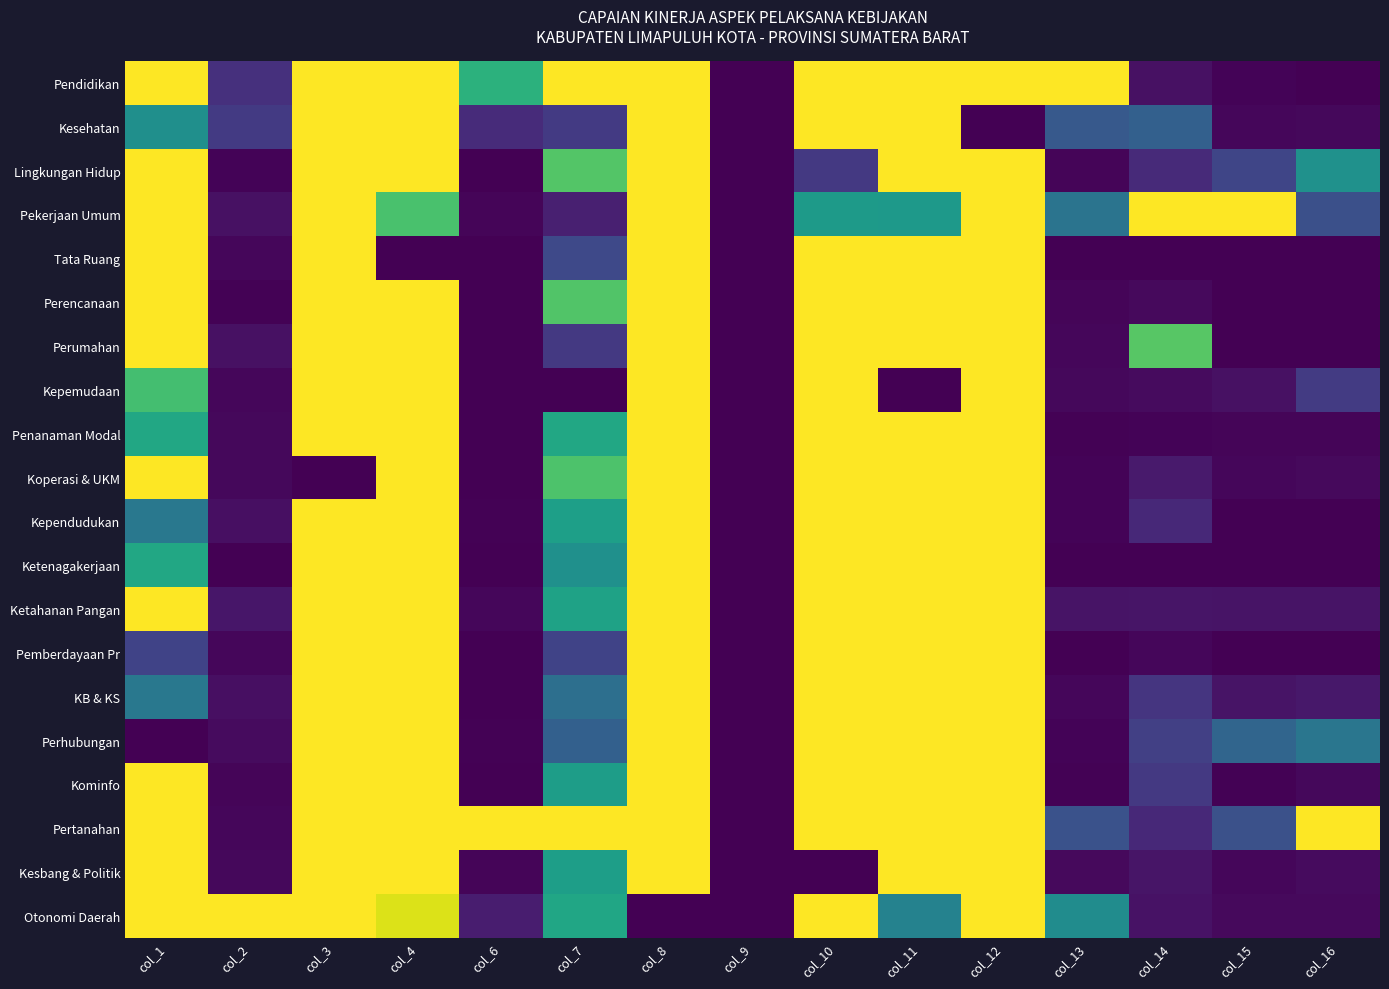

Reading left to right, list all the values displayed in this chart.

Pendidikan: col_1=1.0	col_2=0.1	col_3=1.0	col_4=1.0	col_6=0.6	col_7=1.0	col_8=1.0	col_9=0.0	col_10=1.0	col_11=1.0	col_12=1.0	col_13=1.0	col_14=0.0	col_15=0.0	col_16=0.0
Kesehatan: col_1=0.5	col_2=0.2	col_3=1.0	col_4=1.0	col_6=0.1	col_7=0.2	col_8=1.0	col_9=0.0	col_10=1.0	col_11=1.0	col_12=0.0	col_13=0.3	col_14=0.3	col_15=0.0	col_16=0.0
Lingkungan Hidup: col_1=1.0	col_2=0.0	col_3=1.0	col_4=1.0	col_6=0.0	col_7=0.7	col_8=1.0	col_9=0.0	col_10=0.2	col_11=1.0	col_12=1.0	col_13=0.0	col_14=0.1	col_15=0.2	col_16=0.5
Pekerjaan Umum: col_1=1.0	col_2=0.0	col_3=1.0	col_4=0.7	col_6=0.0	col_7=0.1	col_8=1.0	col_9=0.0	col_10=0.5	col_11=0.5	col_12=1.0	col_13=0.4	col_14=1.0	col_15=1.0	col_16=0.2
Tata Ruang: col_1=1.0	col_2=0.0	col_3=1.0	col_4=0.0	col_6=0.0	col_7=0.2	col_8=1.0	col_9=0.0	col_10=1.0	col_11=1.0	col_12=1.0	col_13=0.0	col_14=0.0	col_15=0.0	col_16=0.0
Perencanaan: col_1=1.0	col_2=0.0	col_3=1.0	col_4=1.0	col_6=0.0	col_7=0.7	col_8=1.0	col_9=0.0	col_10=1.0	col_11=1.0	col_12=1.0	col_13=0.0	col_14=0.0	col_15=0.0	col_16=0.0
Perumahan: col_1=1.0	col_2=0.0	col_3=1.0	col_4=1.0	col_6=0.0	col_7=0.2	col_8=1.0	col_9=0.0	col_10=1.0	col_11=1.0	col_12=1.0	col_13=0.0	col_14=0.7	col_15=0.0	col_16=0.0
Kepemudaan: col_1=0.7	col_2=0.0	col_3=1.0	col_4=1.0	col_6=0.0	col_7=0.0	col_8=1.0	col_9=0.0	col_10=1.0	col_11=0.0	col_12=1.0	col_13=0.0	col_14=0.0	col_15=0.0	col_16=0.2
Penanaman Modal: col_1=0.6	col_2=0.0	col_3=1.0	col_4=1.0	col_6=0.0	col_7=0.6	col_8=1.0	col_9=0.0	col_10=1.0	col_11=1.0	col_12=1.0	col_13=0.0	col_14=0.0	col_15=0.0	col_16=0.0
Koperasi & UKM: col_1=1.0	col_2=0.0	col_3=0.0	col_4=1.0	col_6=0.0	col_7=0.7	col_8=1.0	col_9=0.0	col_10=1.0	col_11=1.0	col_12=1.0	col_13=0.0	col_14=0.1	col_15=0.0	col_16=0.0
Kependudukan: col_1=0.4	col_2=0.0	col_3=1.0	col_4=1.0	col_6=0.0	col_7=0.6	col_8=1.0	col_9=0.0	col_10=1.0	col_11=1.0	col_12=1.0	col_13=0.0	col_14=0.1	col_15=0.0	col_16=0.0
Ketenagakerjaan: col_1=0.6	col_2=0.0	col_3=1.0	col_4=1.0	col_6=0.0	col_7=0.5	col_8=1.0	col_9=0.0	col_10=1.0	col_11=1.0	col_12=1.0	col_13=0.0	col_14=0.0	col_15=0.0	col_16=0.0
Ketahanan Pangan: col_1=1.0	col_2=0.1	col_3=1.0	col_4=1.0	col_6=0.0	col_7=0.6	col_8=1.0	col_9=0.0	col_10=1.0	col_11=1.0	col_12=1.0	col_13=0.1	col_14=0.1	col_15=0.1	col_16=0.1
Pemberdayaan Pr: col_1=0.2	col_2=0.0	col_3=1.0	col_4=1.0	col_6=0.0	col_7=0.2	col_8=1.0	col_9=0.0	col_10=1.0	col_11=1.0	col_12=1.0	col_13=0.0	col_14=0.0	col_15=0.0	col_16=0.0
KB & KS: col_1=0.4	col_2=0.0	col_3=1.0	col_4=1.0	col_6=0.0	col_7=0.4	col_8=1.0	col_9=0.0	col_10=1.0	col_11=1.0	col_12=1.0	col_13=0.0	col_14=0.2	col_15=0.1	col_16=0.1
Perhubungan: col_1=0.0	col_2=0.0	col_3=1.0	col_4=1.0	col_6=0.0	col_7=0.3	col_8=1.0	col_9=0.0	col_10=1.0	col_11=1.0	col_12=1.0	col_13=0.0	col_14=0.2	col_15=0.3	col_16=0.4
Kominfo: col_1=1.0	col_2=0.0	col_3=1.0	col_4=1.0	col_6=0.0	col_7=0.6	col_8=1.0	col_9=0.0	col_10=1.0	col_11=1.0	col_12=1.0	col_13=0.0	col_14=0.2	col_15=0.0	col_16=0.0
Pertanahan: col_1=1.0	col_2=0.0	col_3=1.0	col_4=1.0	col_6=1.0	col_7=1.0	col_8=1.0	col_9=0.0	col_10=1.0	col_11=1.0	col_12=1.0	col_13=0.3	col_14=0.1	col_15=0.2	col_16=1.0
Kesbang & Politik: col_1=1.0	col_2=0.0	col_3=1.0	col_4=1.0	col_6=0.0	col_7=0.6	col_8=1.0	col_9=0.0	col_10=0.0	col_11=1.0	col_12=1.0	col_13=0.0	col_14=0.1	col_15=0.0	col_16=0.0
Otonomi Daerah: col_1=1.0	col_2=1.0	col_3=1.0	col_4=0.9	col_6=0.1	col_7=0.6	col_8=0.0	col_9=0.0	col_10=1.0	col_11=0.4	col_12=1.0	col_13=0.5	col_14=0.0	col_15=0.0	col_16=0.0